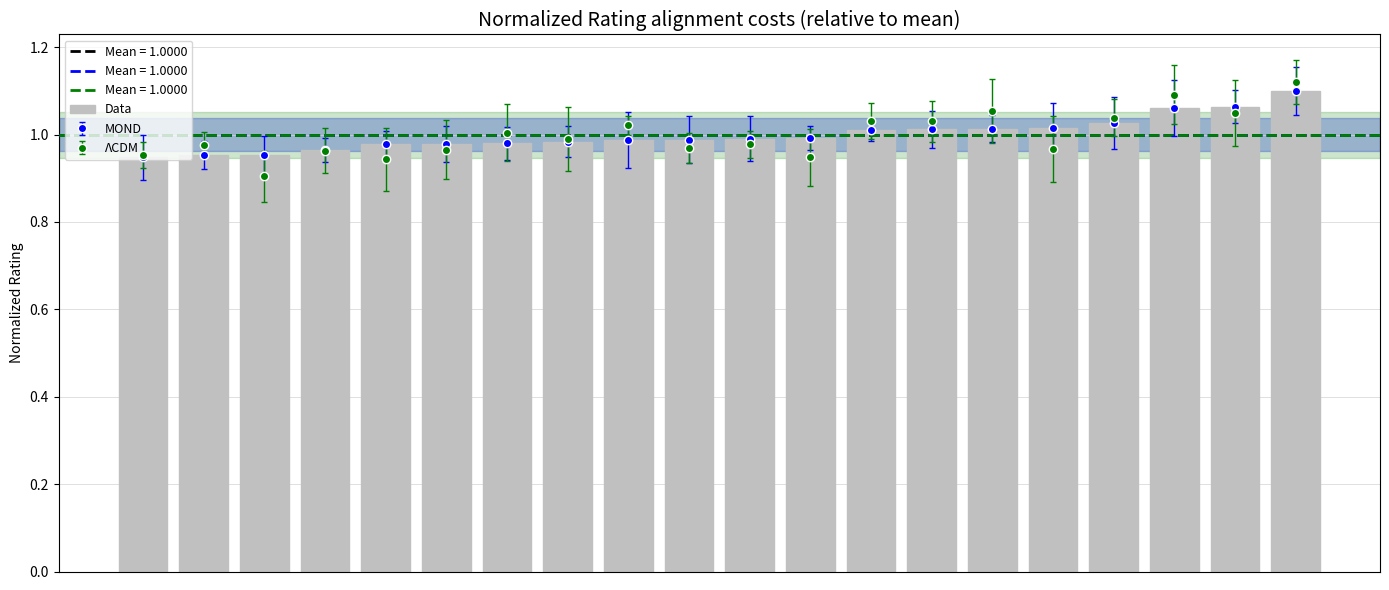

List the labels in order of value, smallest first.

0, 1, 2, 3, 4, 5, 6, 7, 8, 9, 10, 11, 12, 13, 14, 15, 16, 17, 18, 19